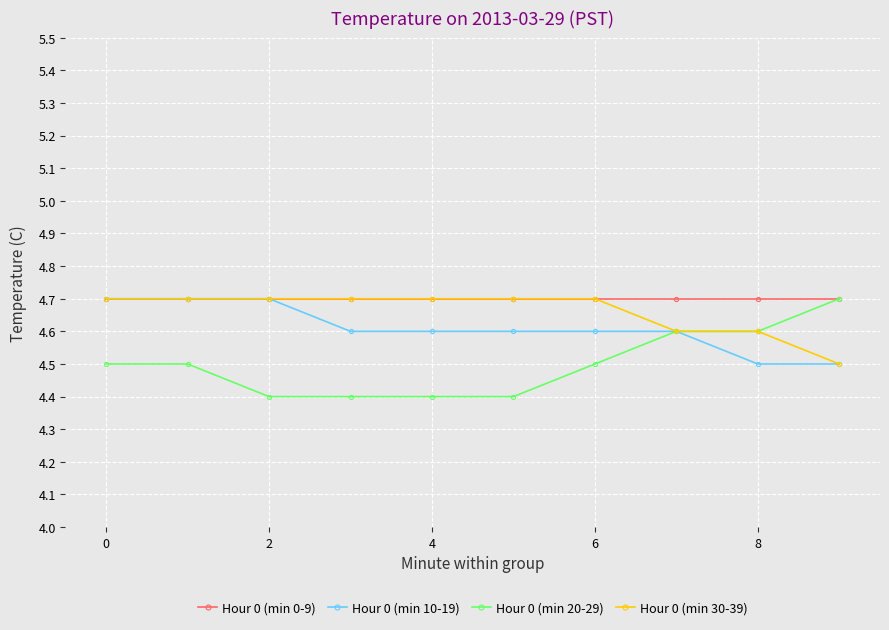

How many Hour 0 (min 20-29) values are between 4 and 5?

10